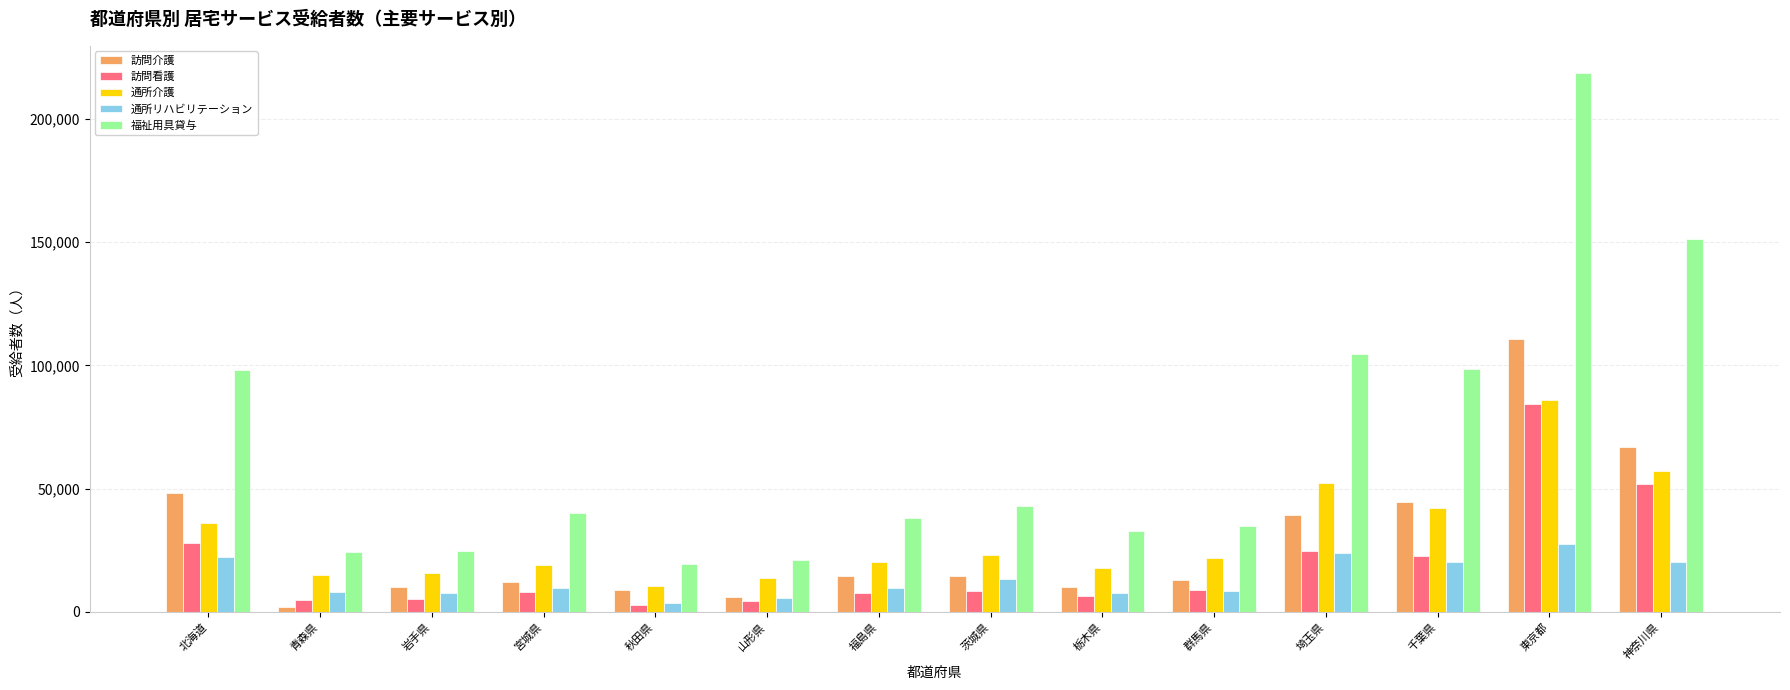

Which series has the widest spread of values?

福祉用具貸与